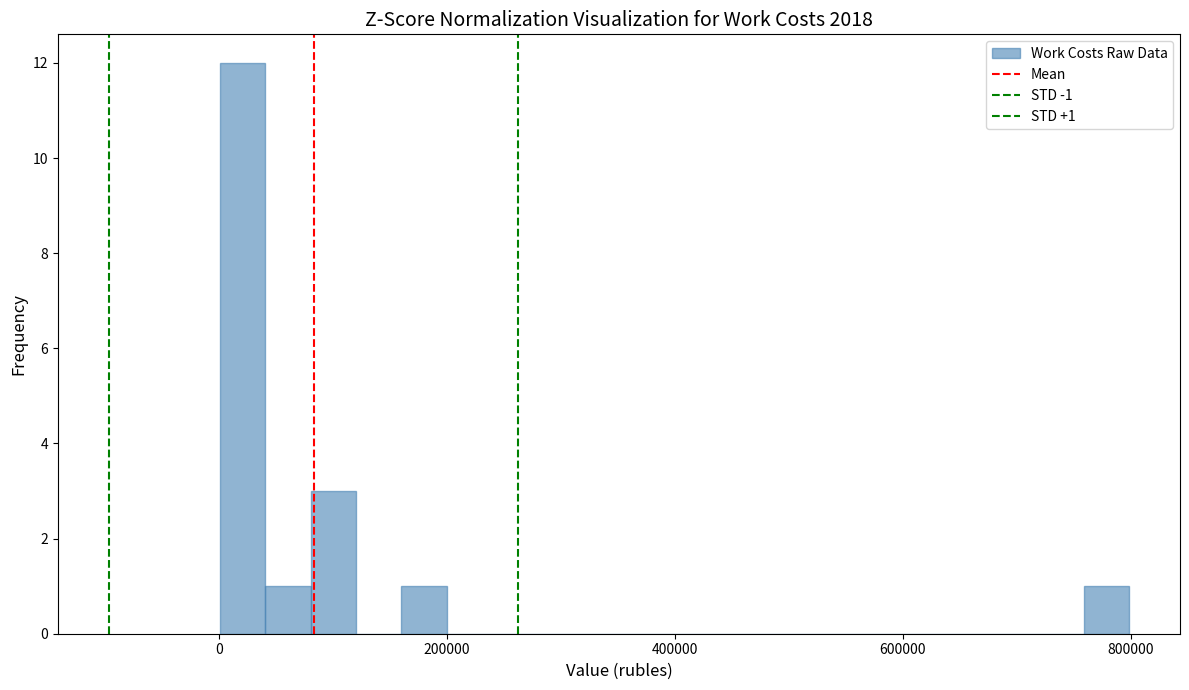

Read against the x-axis, roughly where is the centre of the tallest bar?

20000